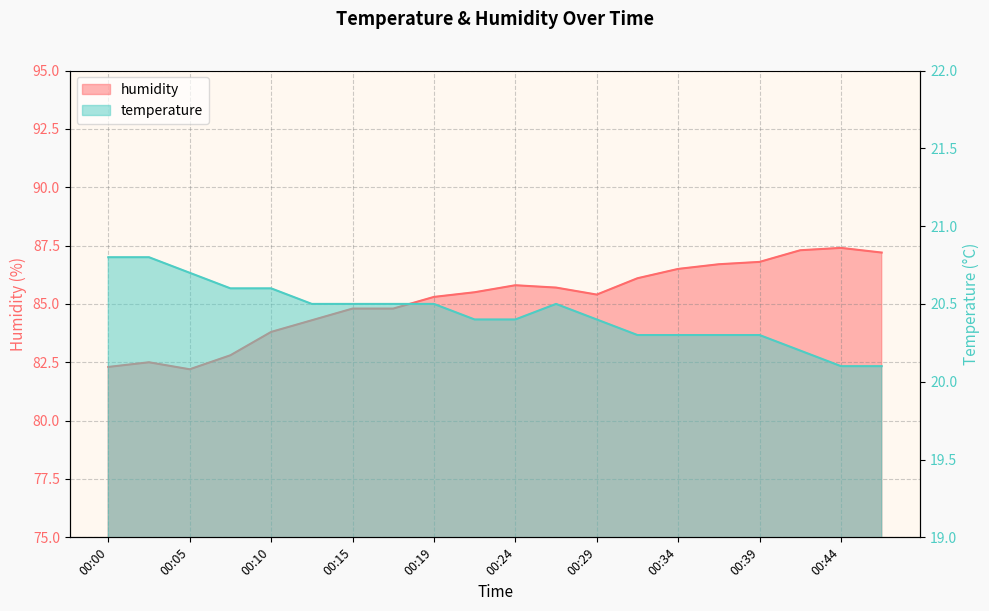

What is the difference between the temperature values at 00:32 and 00:27?

0.2